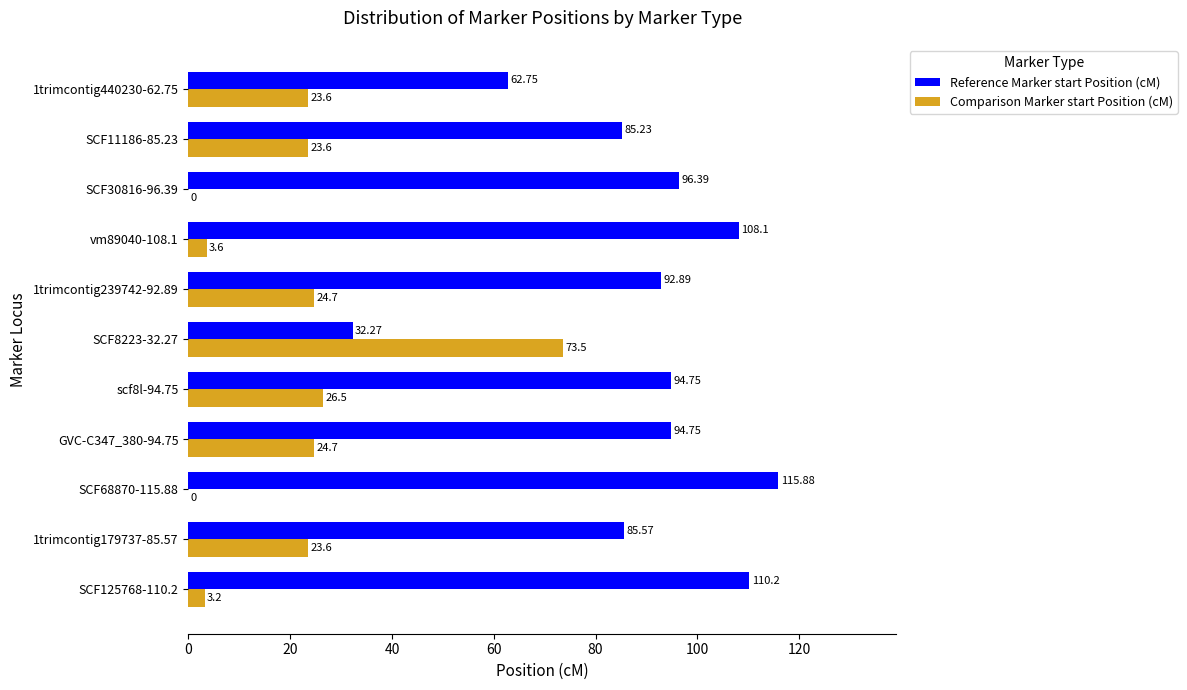

What is the sum of the Reference Marker start Position (cM) values at vm89040-108.1 and SCF11186-85.23?

193.3